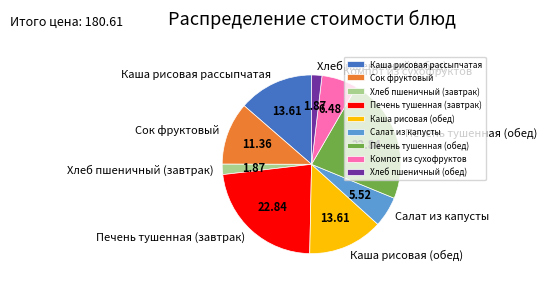

Approximately how many times larger is the value at Салат из капусты compared to Сок фруктовый?

0.5